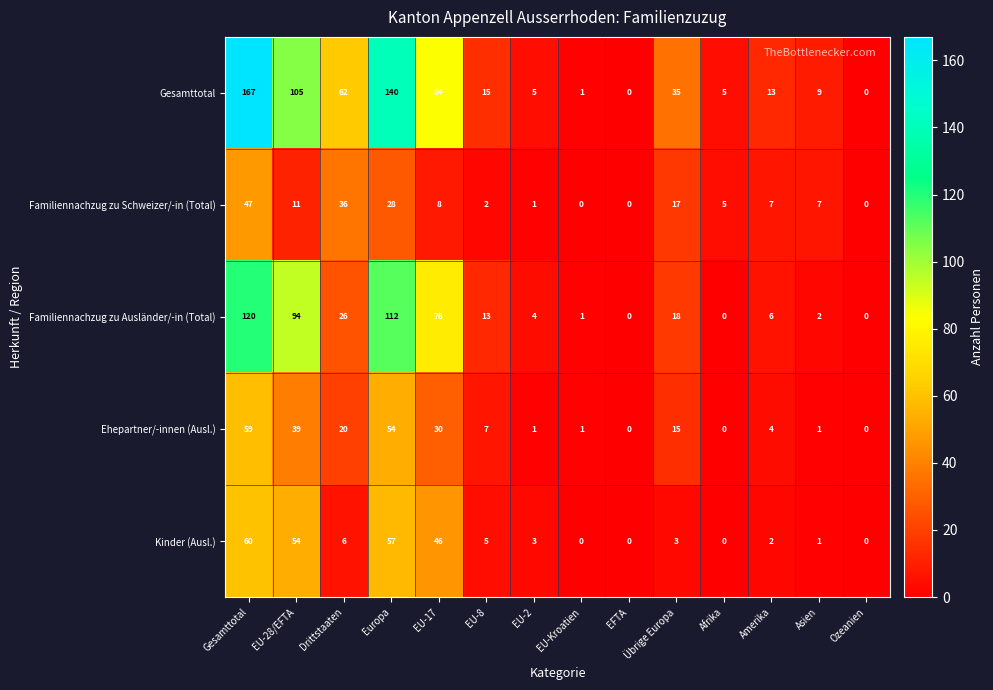

What is the average value of the Gesamttotal series?

46